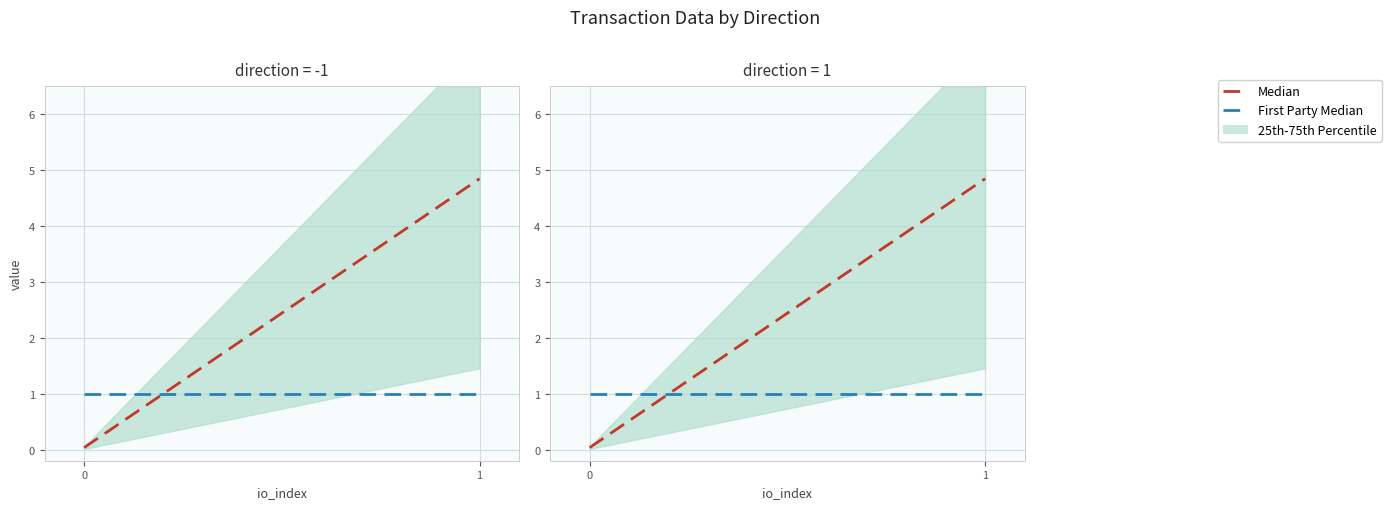

What is the average value of the Median series?

2.4